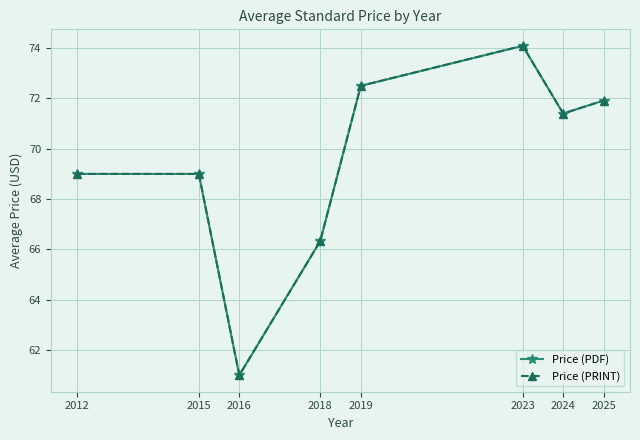

Which series has the widest spread of values?

Price (PDF)